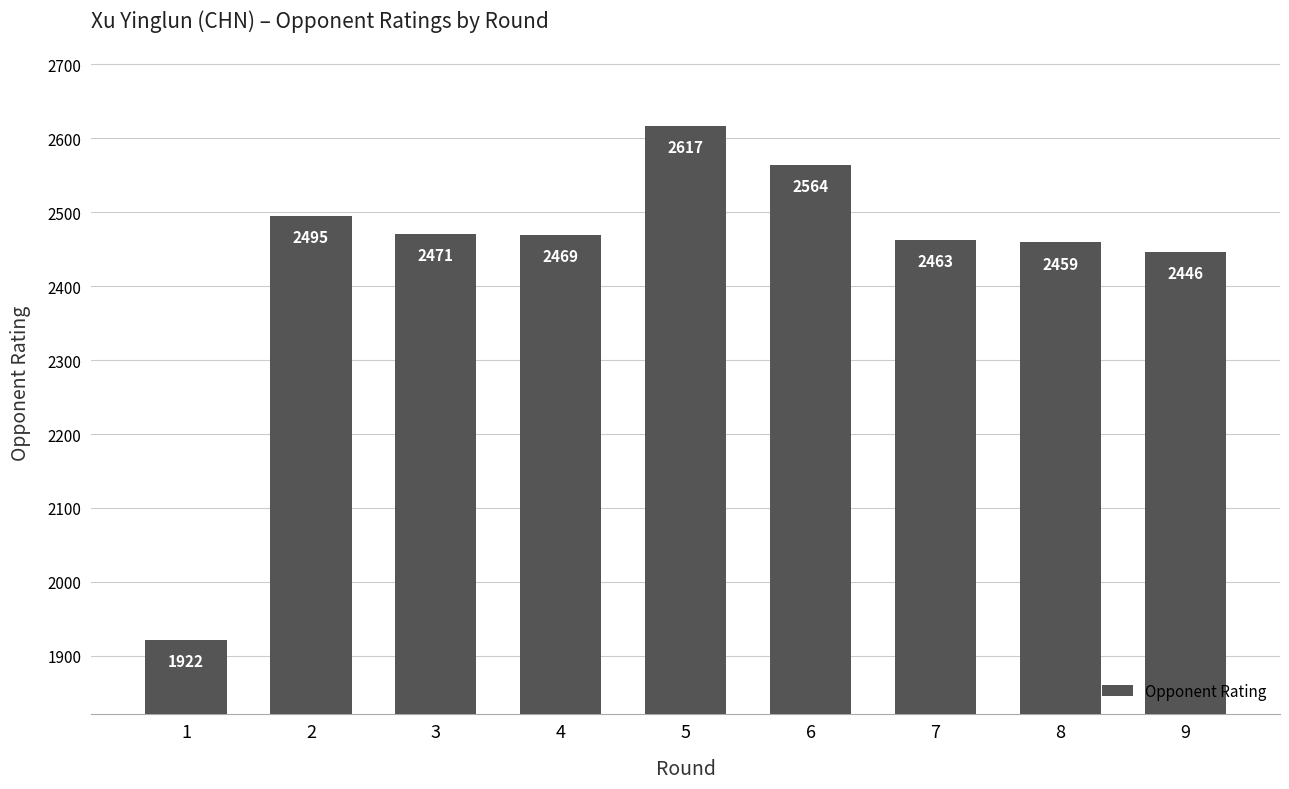

What is the difference between the maximum and second lowest values?

171